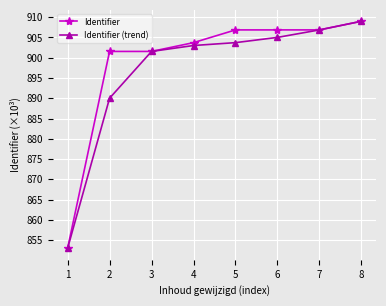

List the series in order of their overall mean, lowest first.

Identifier (trend), Identifier